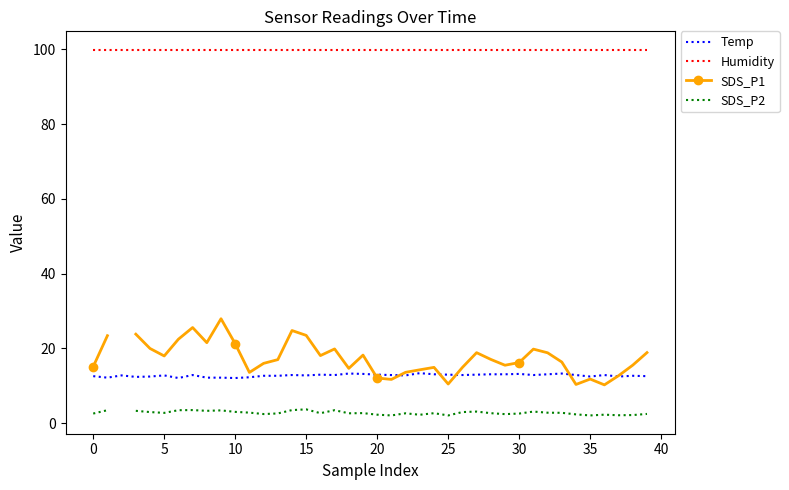

True or false: Temp and Humidity intersect in this chart.

False